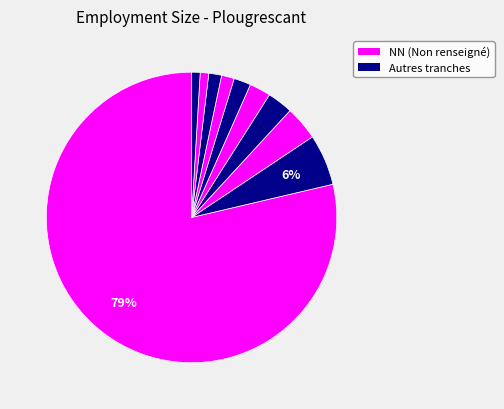

To the nearest percent, what is the average slice percentage?

8%